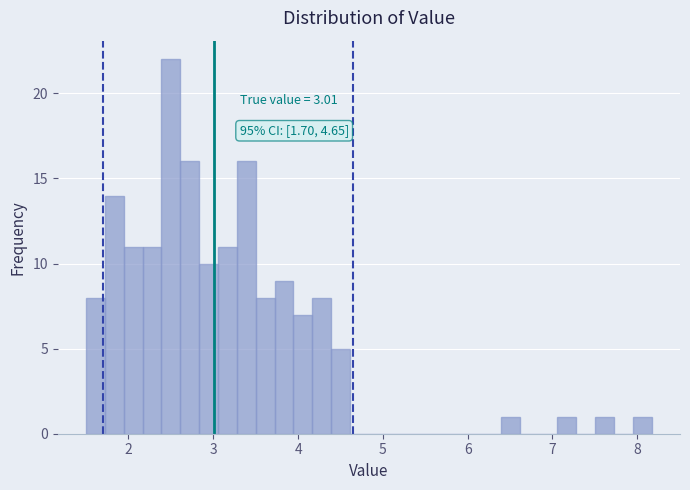

Read against the x-axis, roughly where is the centre of the tallest bar?

2.5